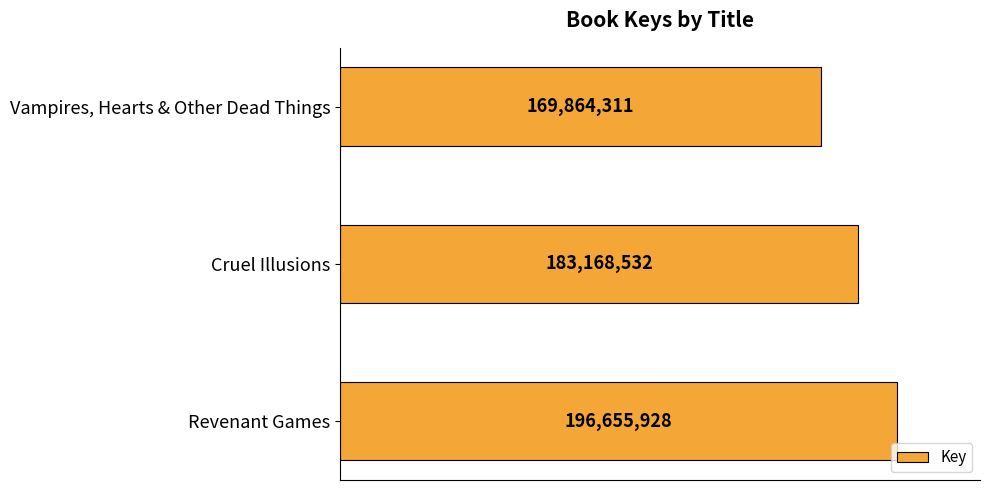

List the labels in order of value, smallest first.

Vampires, Hearts & Other Dead Things, Cruel Illusions, Revenant Games